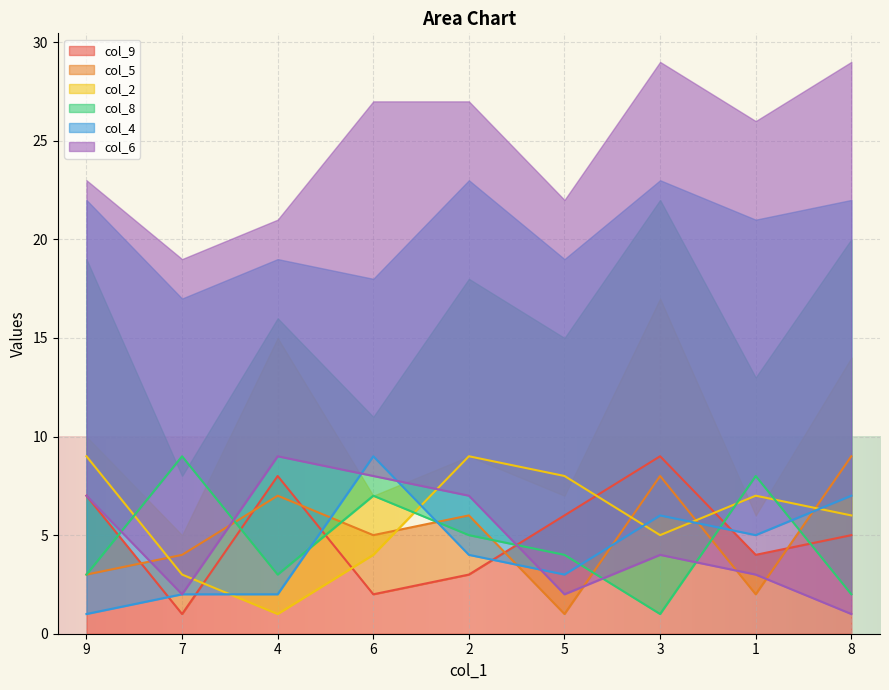

Reading right to left, list all the values displayed in this chart.

col_9: 5	4	9	6	3	2	8	1	7
col_5: 9	2	8	1	6	5	7	4	3
col_2: 6	7	5	8	9	4	1	3	9
col_8: 2	8	1	4	5	7	3	9	3
col_4: 7	5	6	3	4	9	2	2	1
col_6: 1	3	4	2	7	8	9	2	7